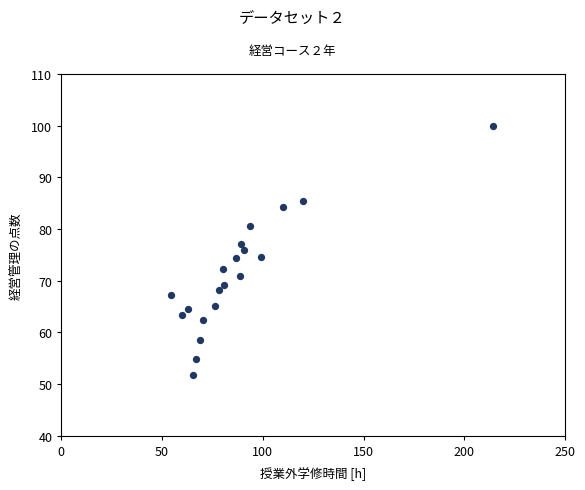

What is the range of Y values (max minus min)?

48.1